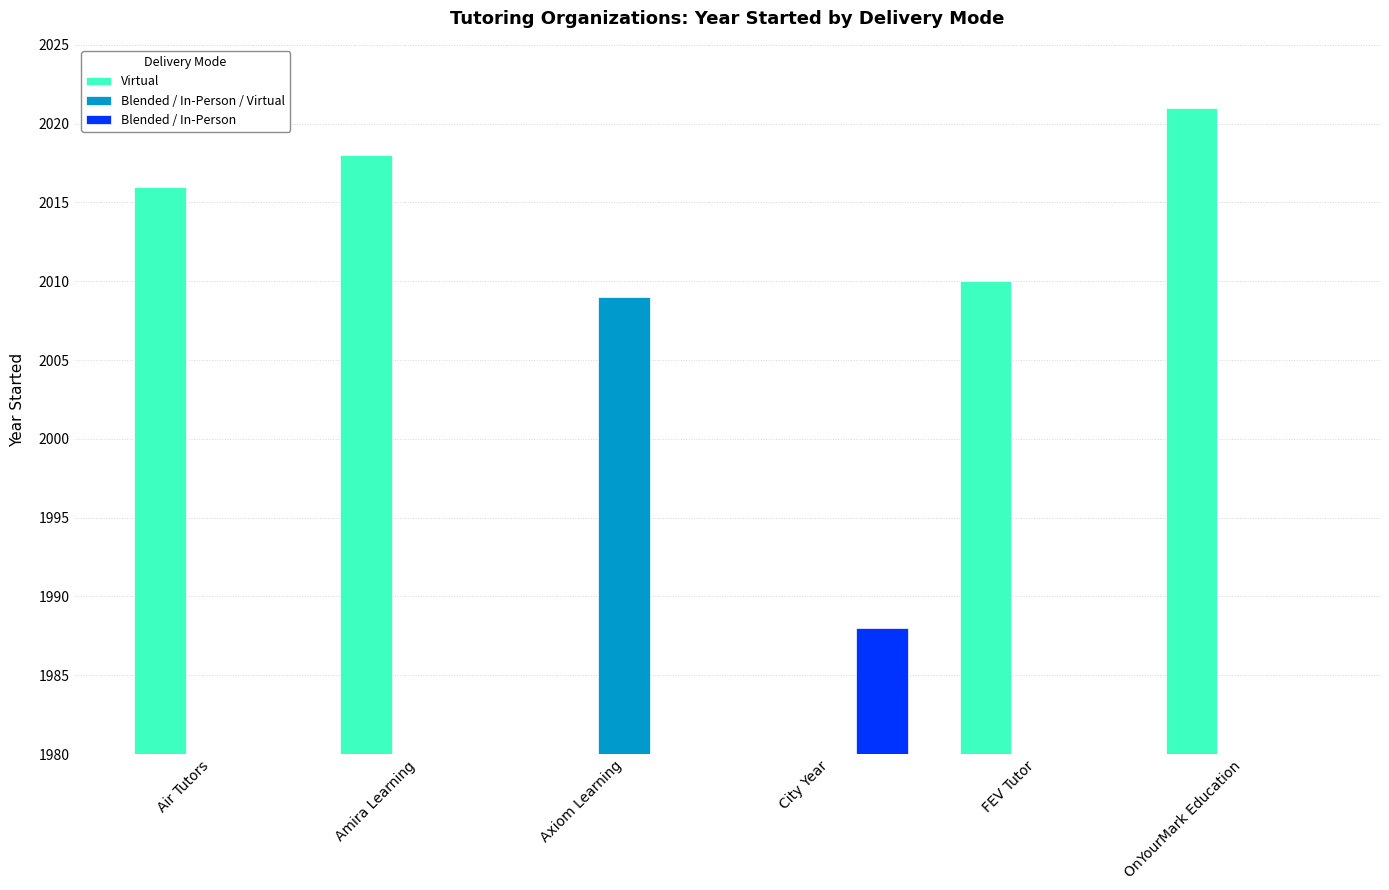

Rank the categories by Blended / In-Person / Virtual value from lowest to highest.

Air Tutors, Amira Learning, City Year, FEV Tutor, OnYourMark Education, Axiom Learning